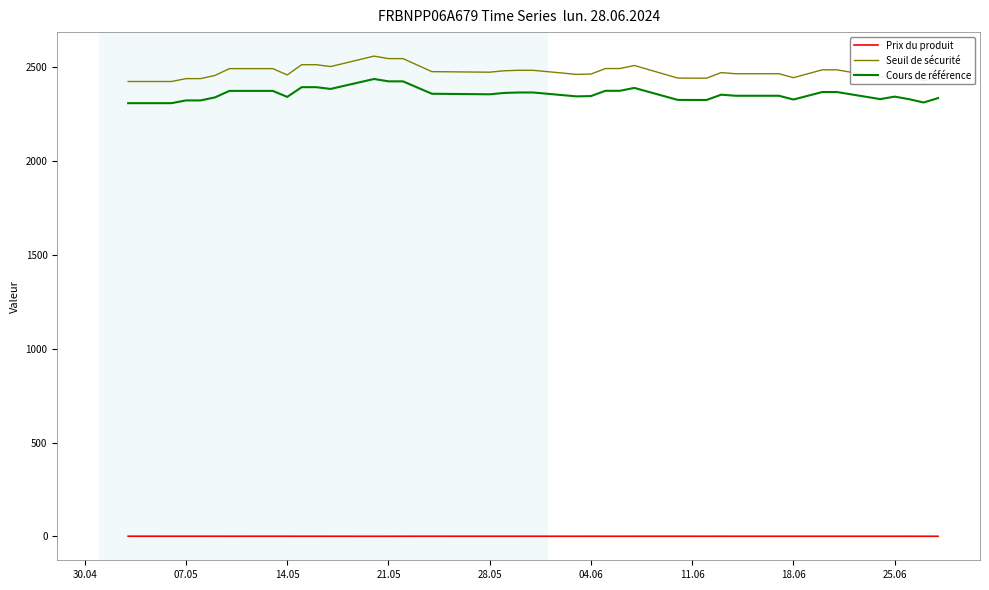

What is the difference between the maximum and minimum values in the Seuil de sécurité series?

135.3